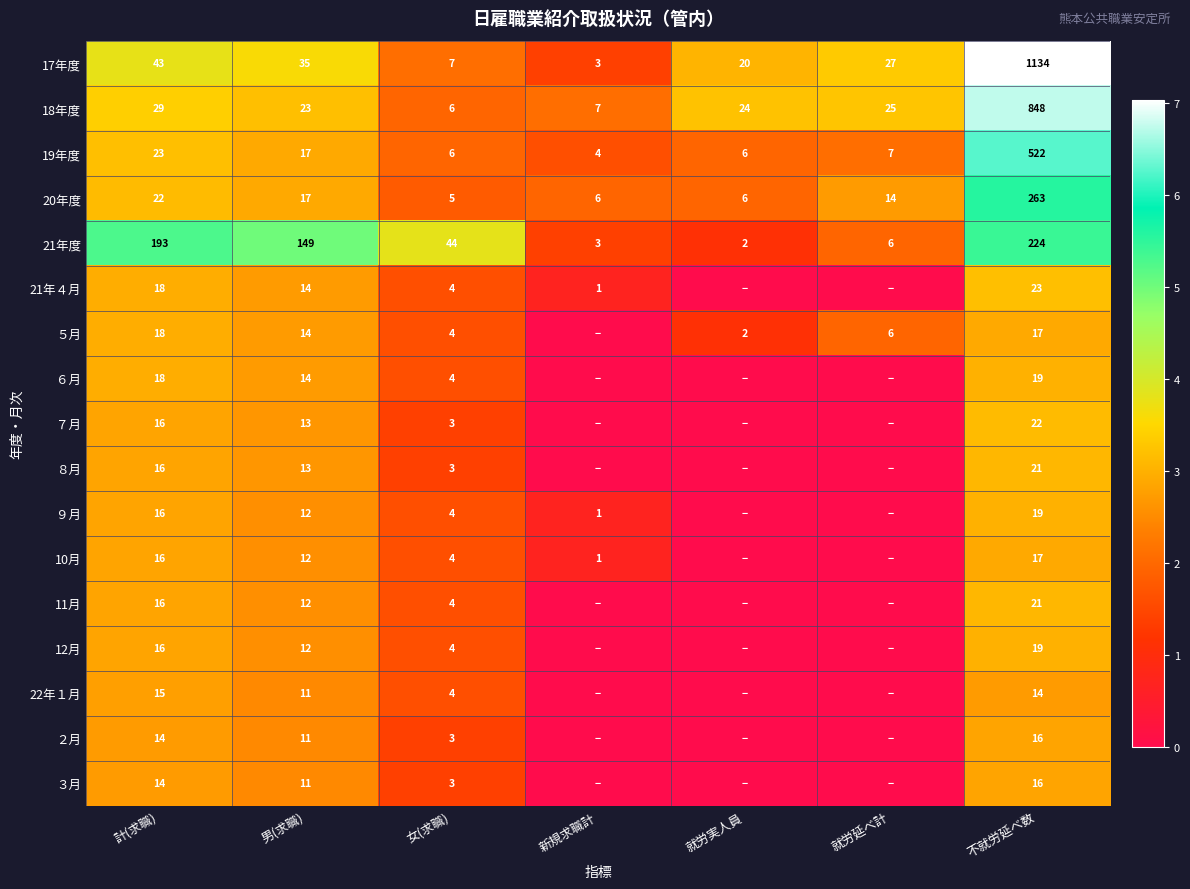

What is the difference between the second highest and minimum values in the 19年度 series?

19